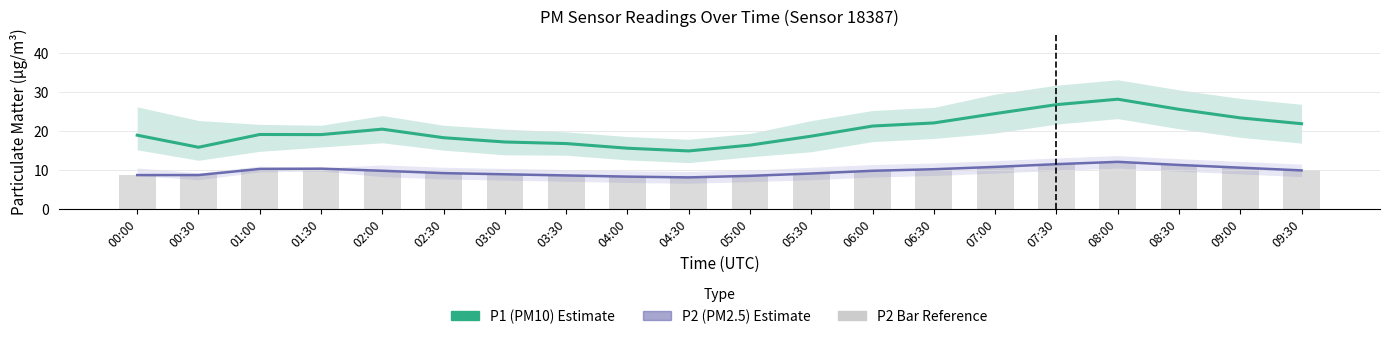

At how many categories does at least one series exceed 24?

4